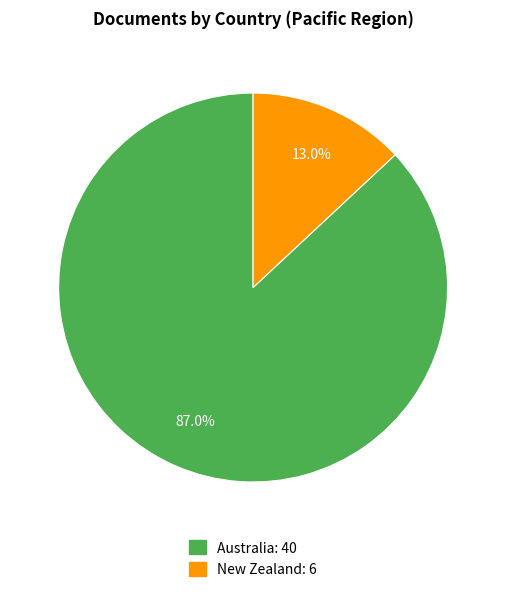

To the nearest percent, what is the average slice percentage?

50%